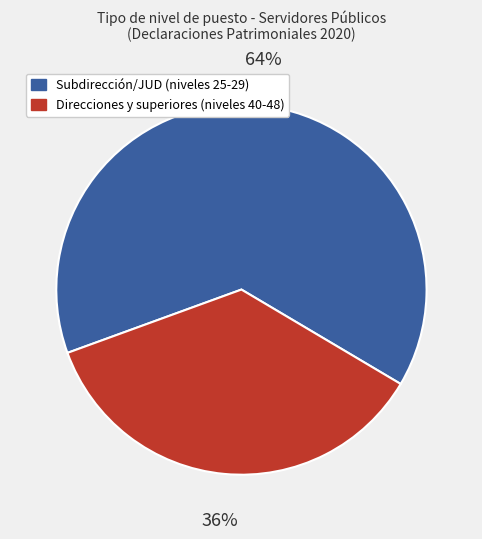

Do Subdirección/JUD (niveles 25-29) and Direcciones y superiores (niveles 40-48) together represent more than half of the pie?

Yes